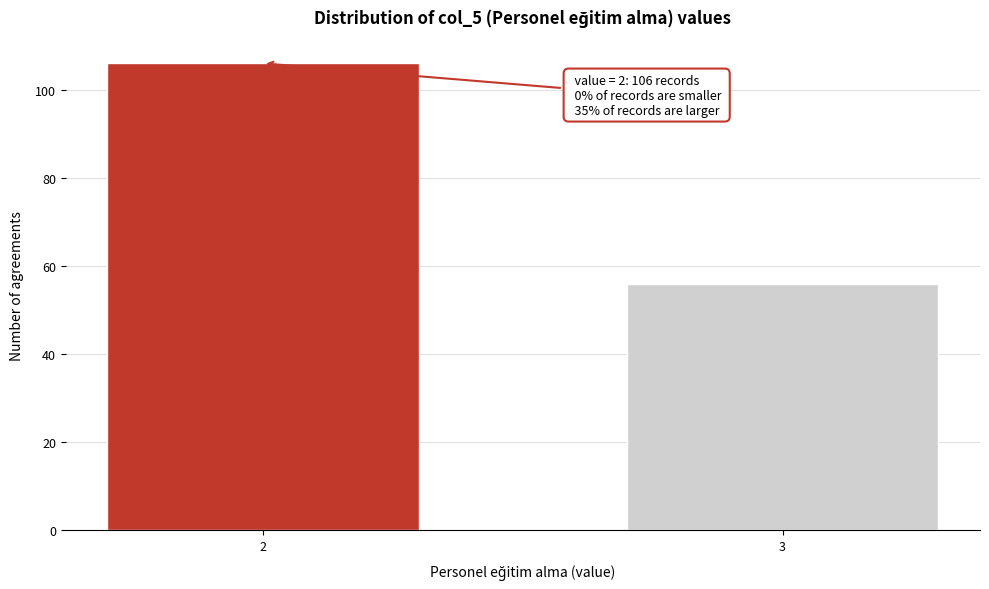

Reading left to right, what are all the values shown in this chart?

106	56